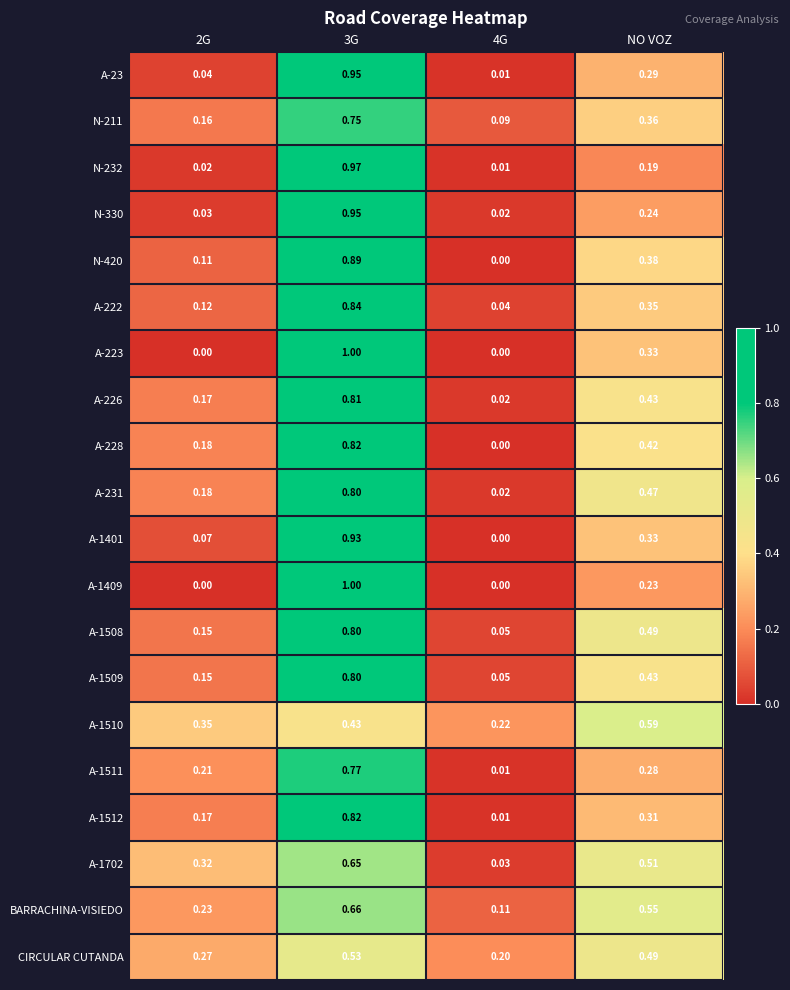

Is the value of A-1512 at 2G greater than the value of A-228 at NO VOZ?

No